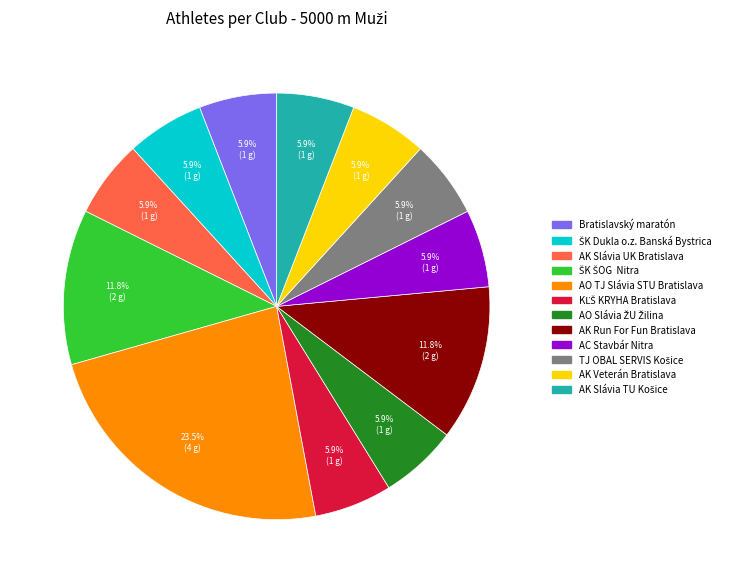

To the nearest percent, what is the difference between the largest and smallest slice percentages?

18%